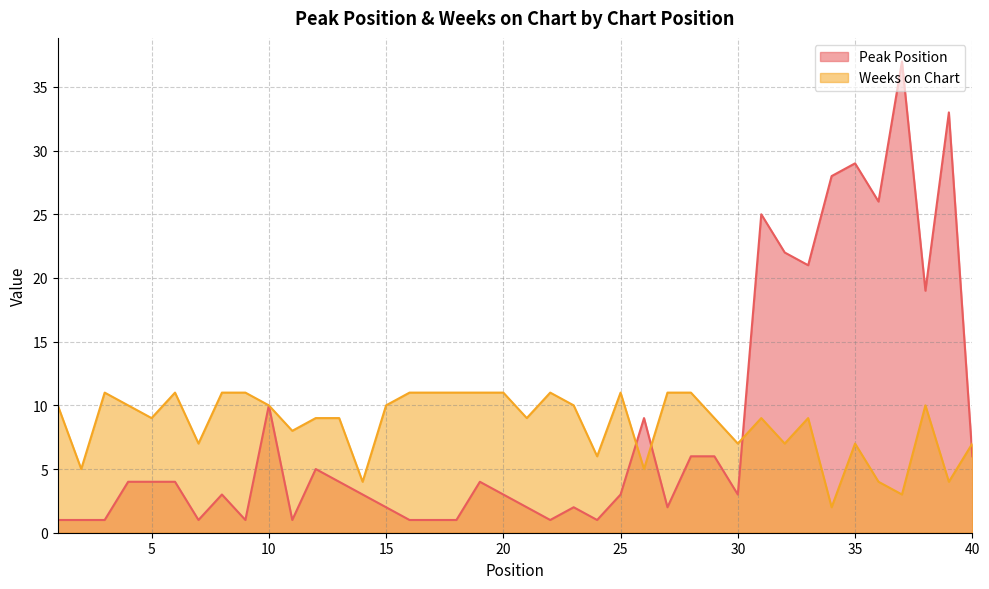

List the series in order of their overall mean, lowest first.

Peak Position, Weeks on Chart